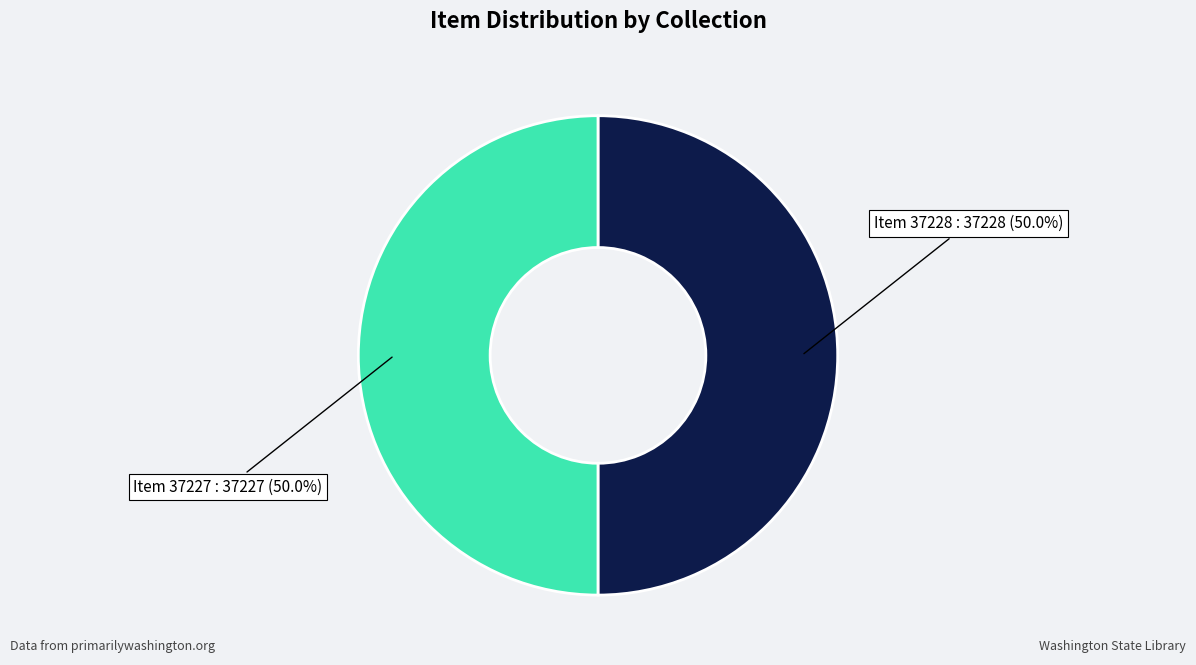

Is the sum of Item 37228 and Item 37227 greater than half?

Yes